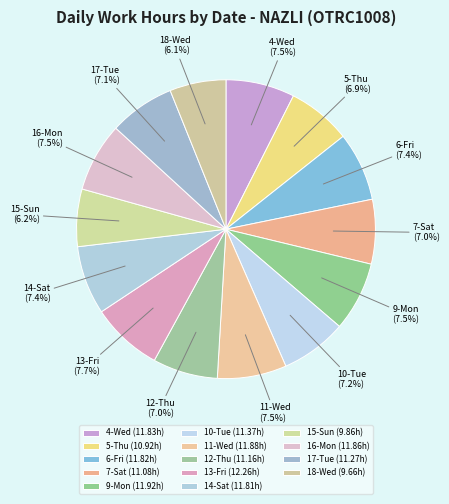

Do 4-Wed (7.5%) and 17-Tue (7.1%) together represent more than half of the pie?

No